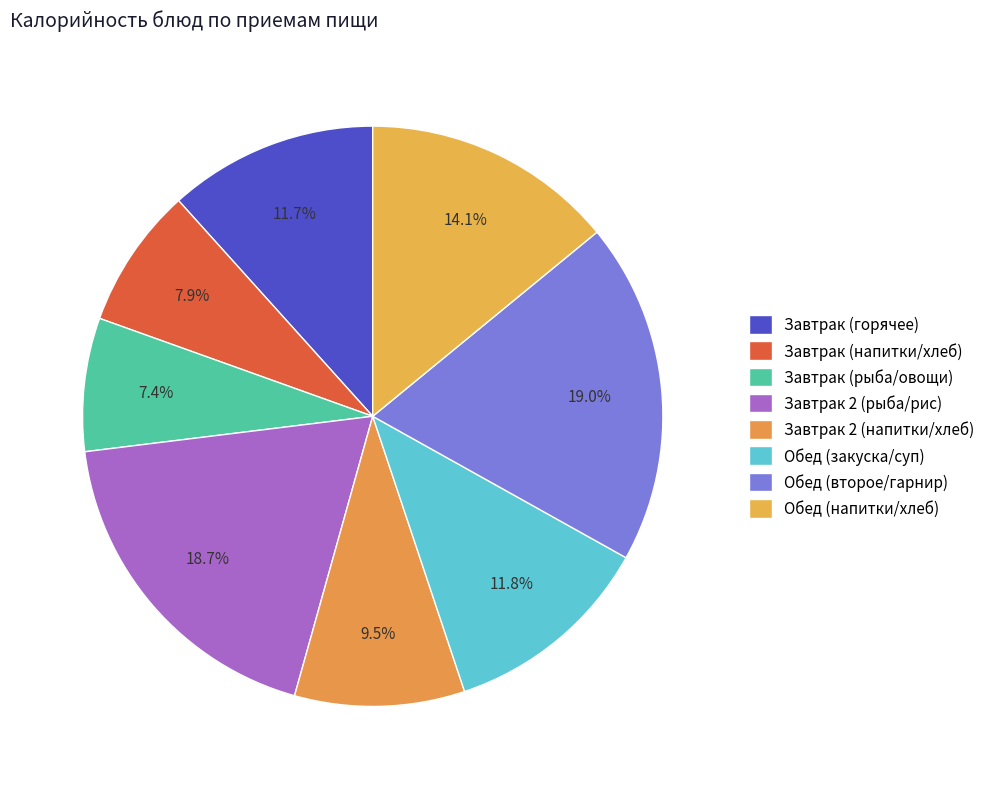

Count the number of slices in the pie.

8